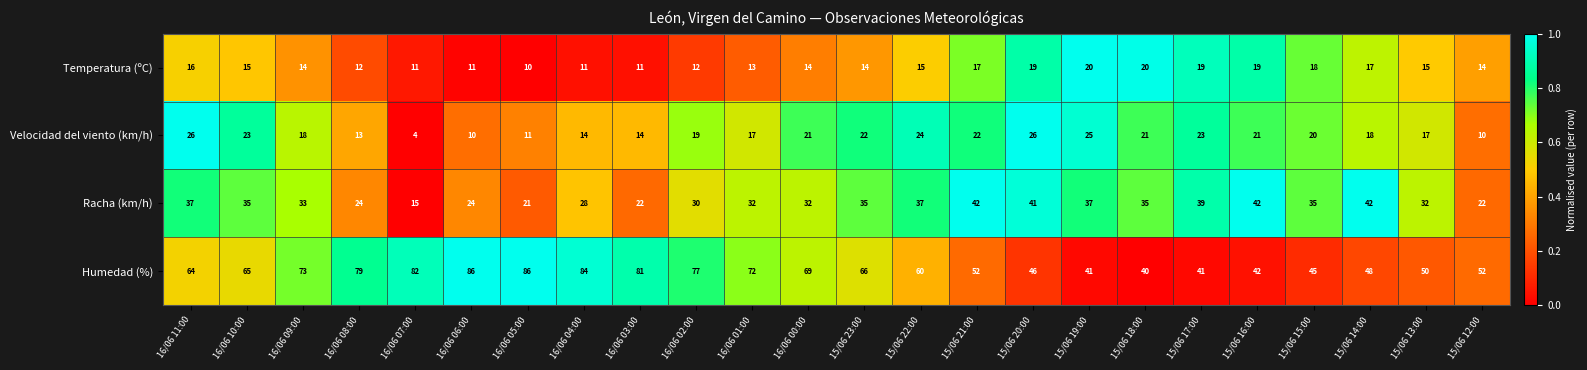

Which series has the largest total across all categories?

Humedad (%)